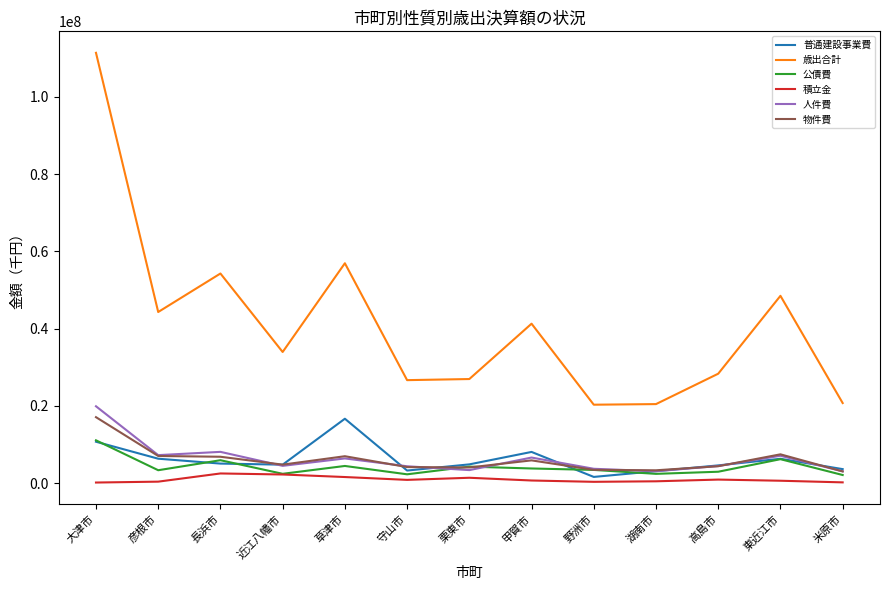

At how many categories does at least one series exceed 74030039?

1